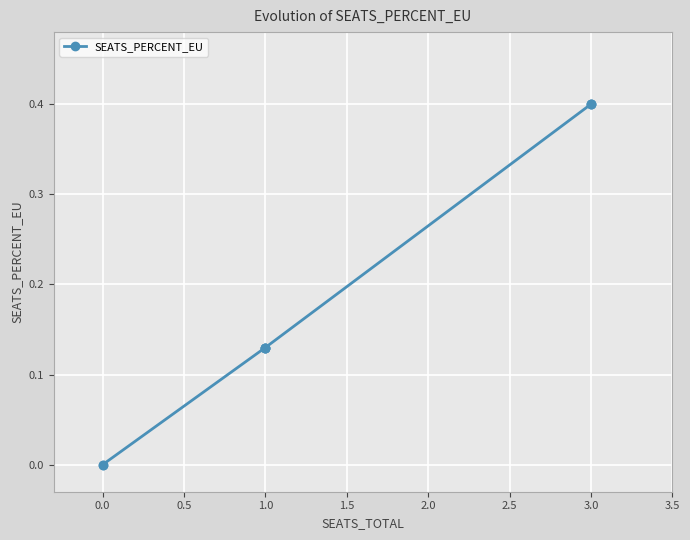

Is this an area chart (filled region under the line)?

No